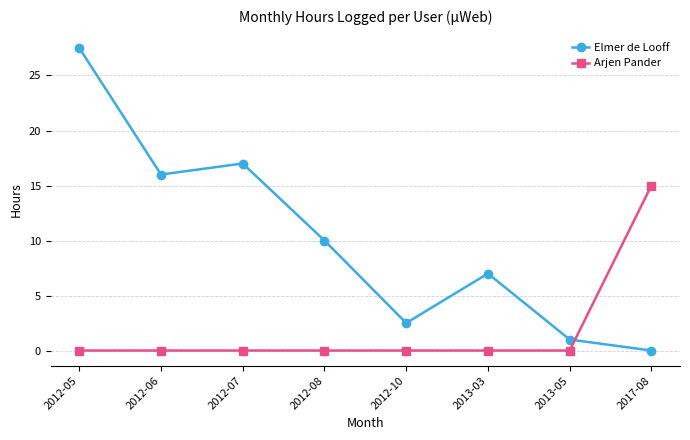

What is the sum of all Elmer de Looff values?

81.0